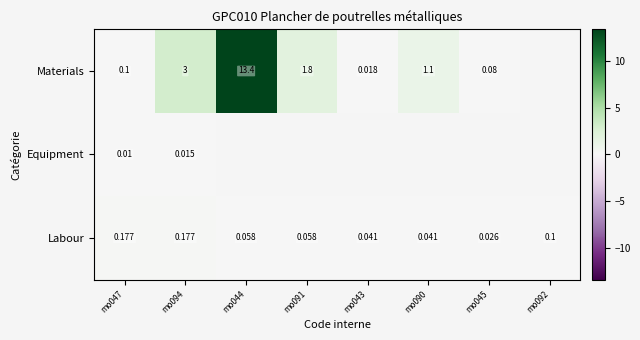

Which category has the lowest value across all series?

mo047